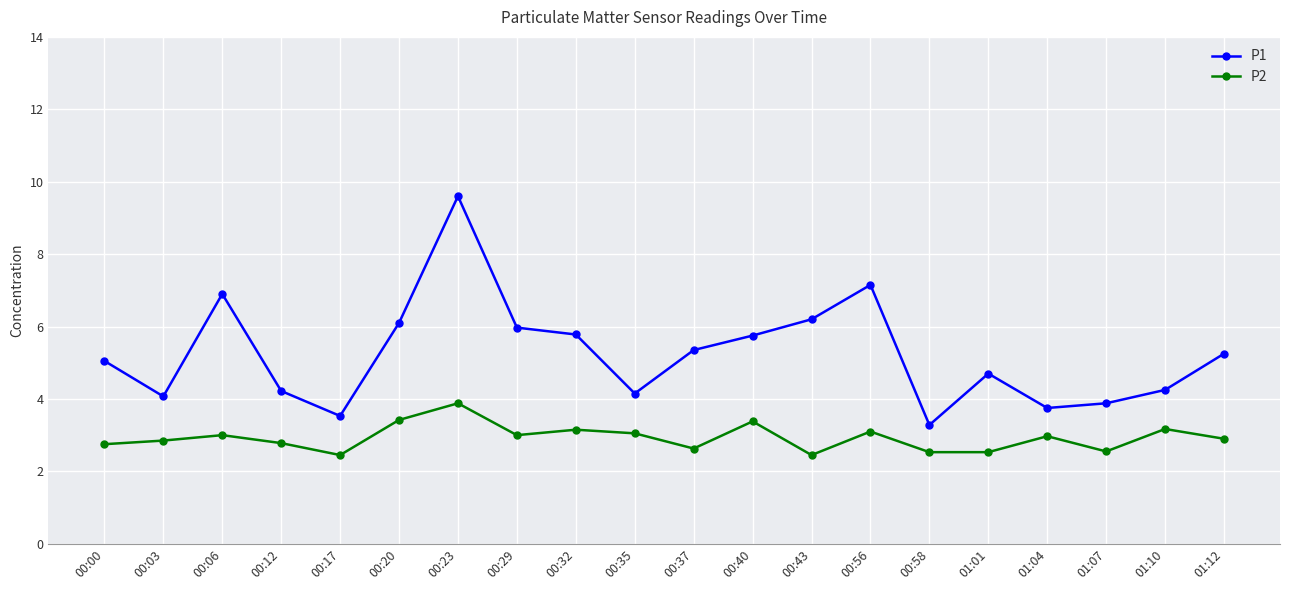

What is the maximum value shown in the chart?

9.6